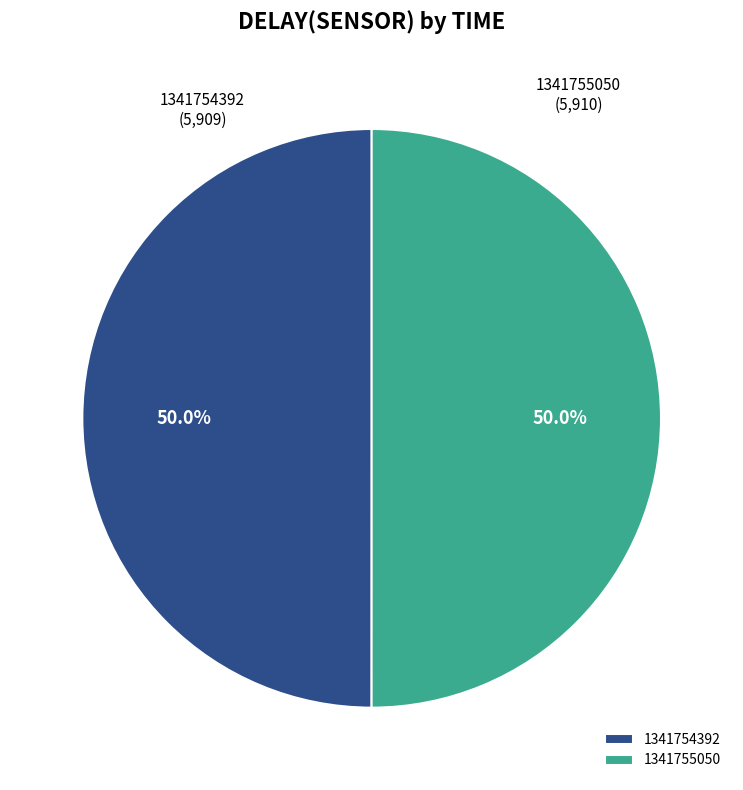

What is the ratio of the value at 1341754392 to the value at 1341755050?

1.0